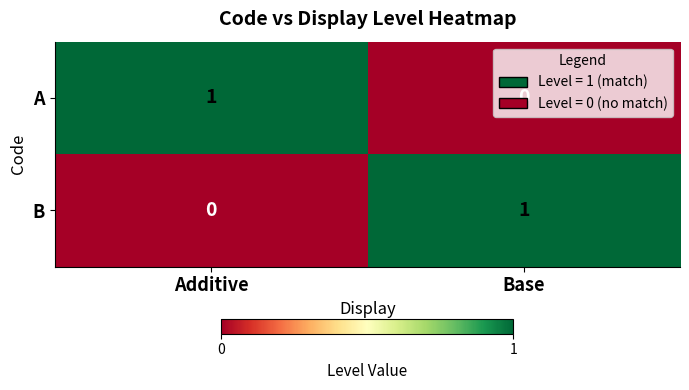

List the labels in order of A value, largest first.

Additive, Base